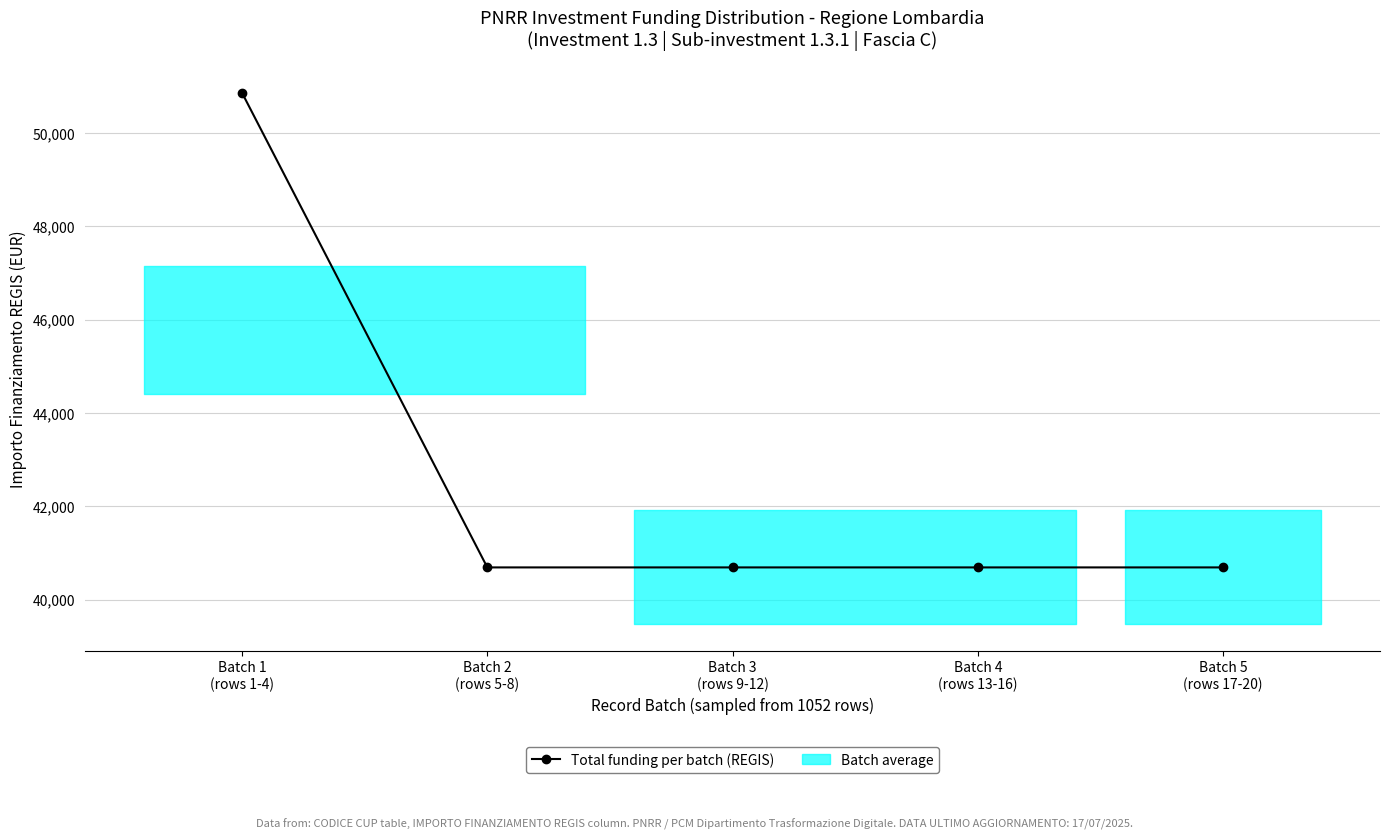

What is the minimum value shown in the chart?

40688